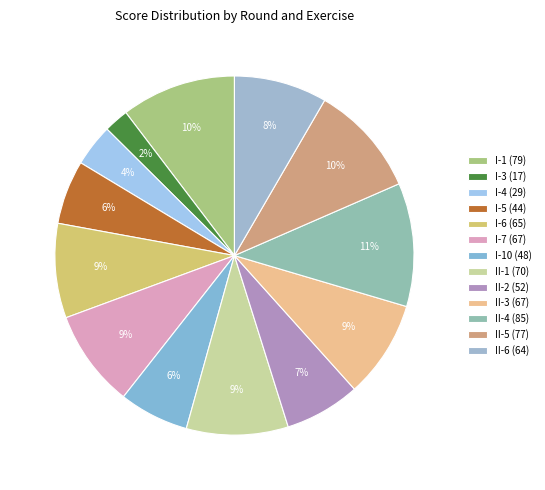

Count the number of slices in the pie.

13